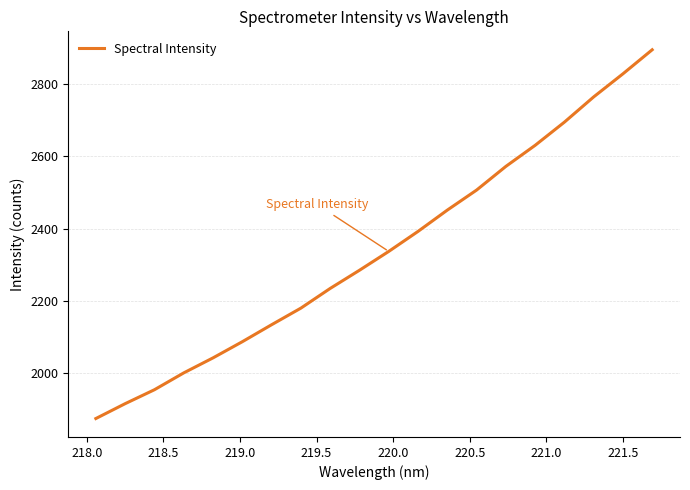

What is the difference between the maximum and minimum values?

1022.6